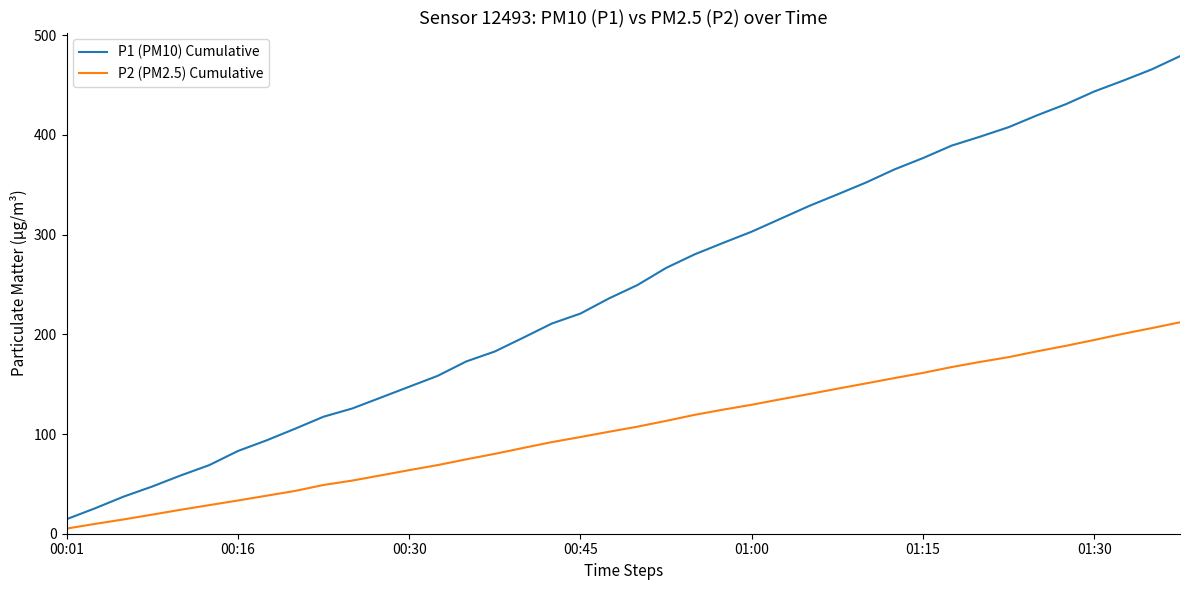

What is the maximum value for P1 (PM10) Cumulative?

479.0